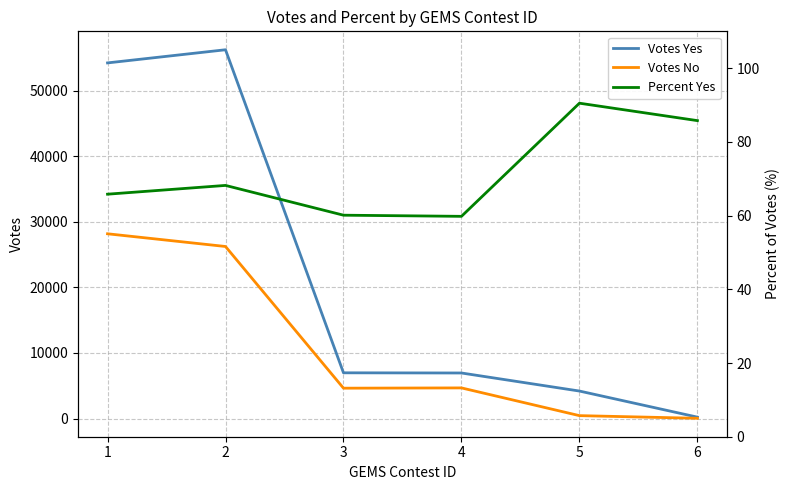

What is the difference between the maximum and minimum values in the Votes No series?

28138